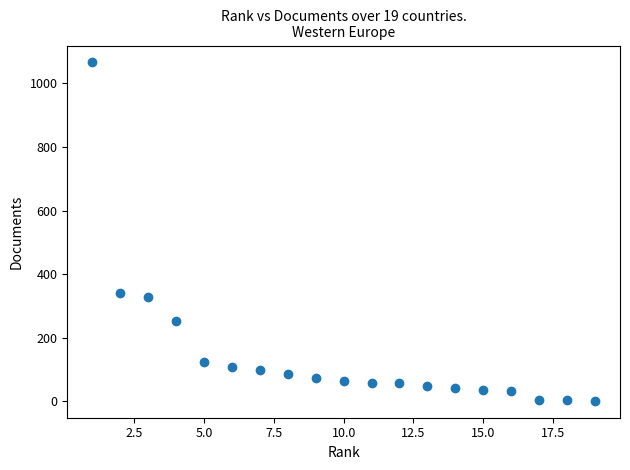

What Y value in the scatter plot is closest to 533?

339